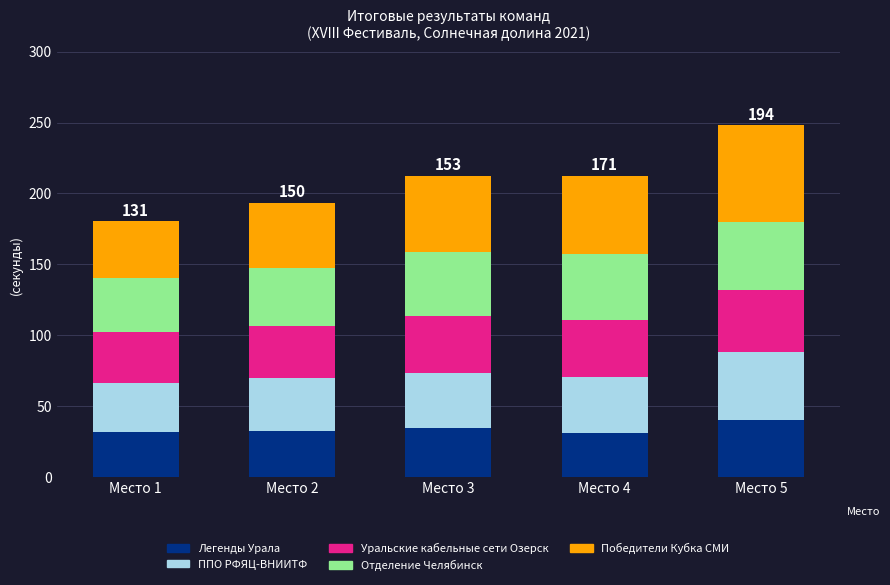

At which category is the sum across all series the highest?

Место 5